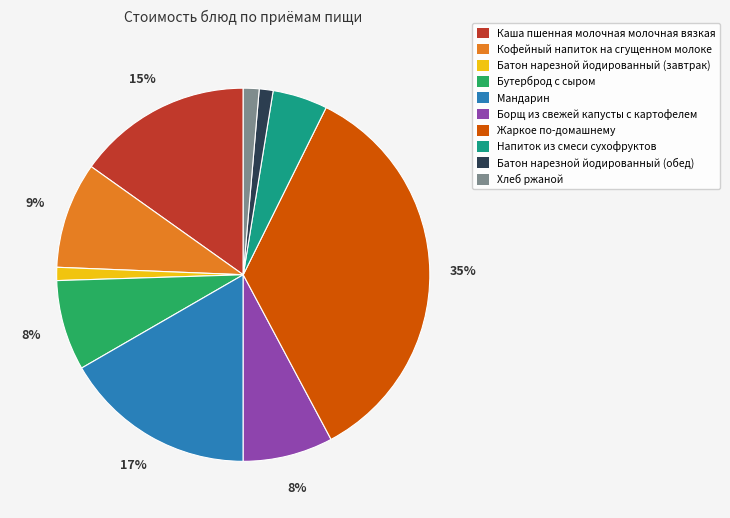

Is it true that Хлеб ржаной is 1% of the pie?

True